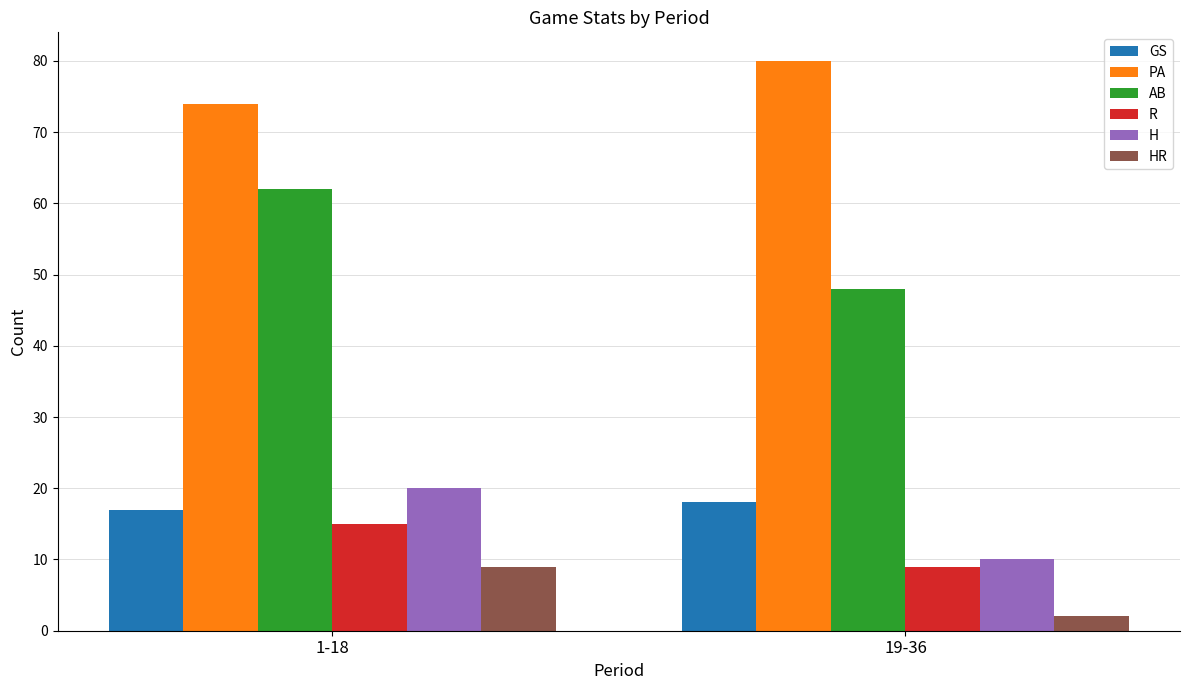

What is the lowest value of the AB series?

48